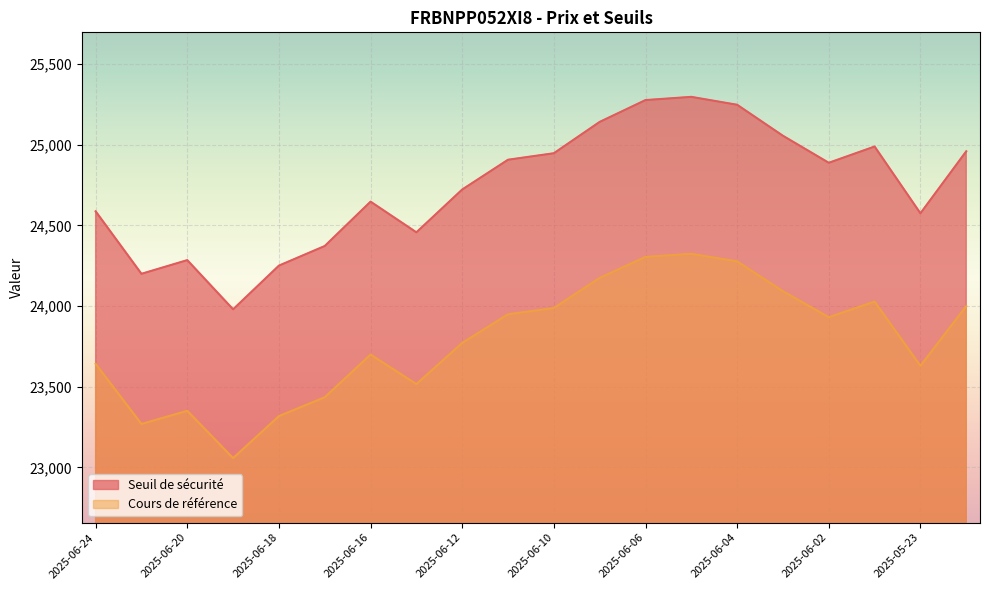

What is the label of the 19th point from the right?

2025-06-23